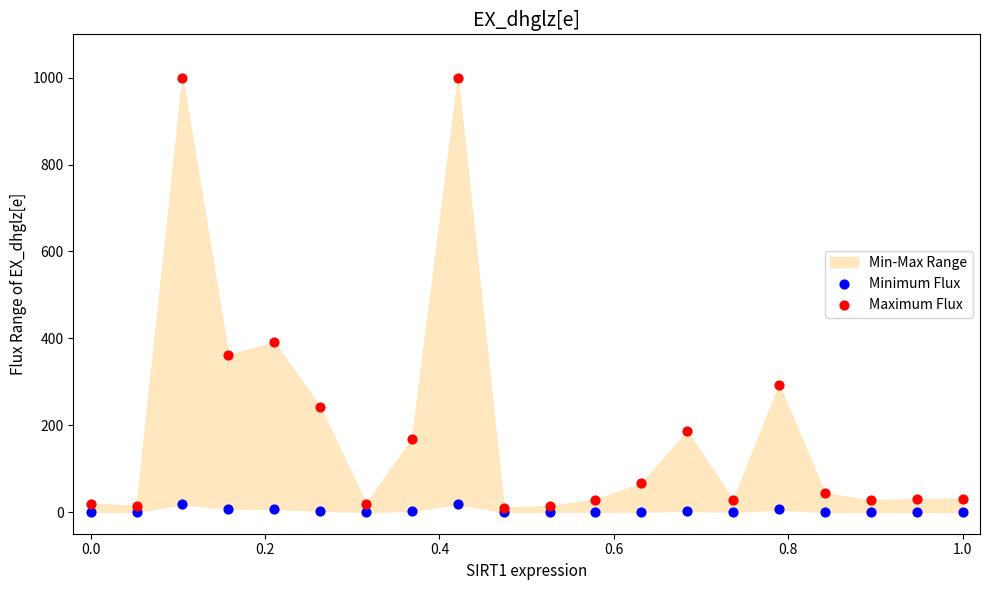

Which series reaches the maximum Y coordinate?

Maximum Flux